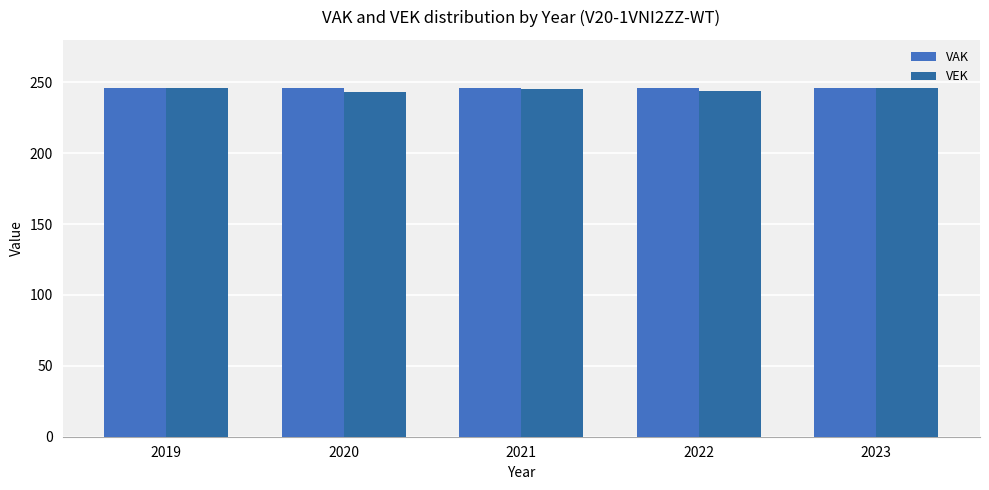

Reading right to left, transcribe all the data shown in this chart.

VAK: 2023=246	2022=246	2021=246	2020=246	2019=246
VEK: 2023=246	2022=244	2021=245	2020=243	2019=246